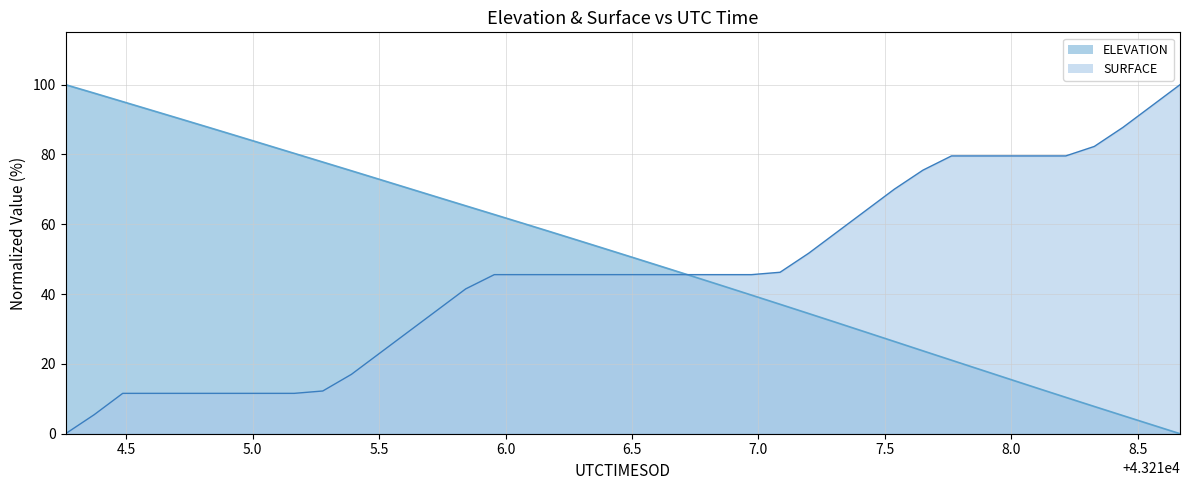

What is the difference between the ELEVATION values at 43215.0509 and 43216.2943?

27.6